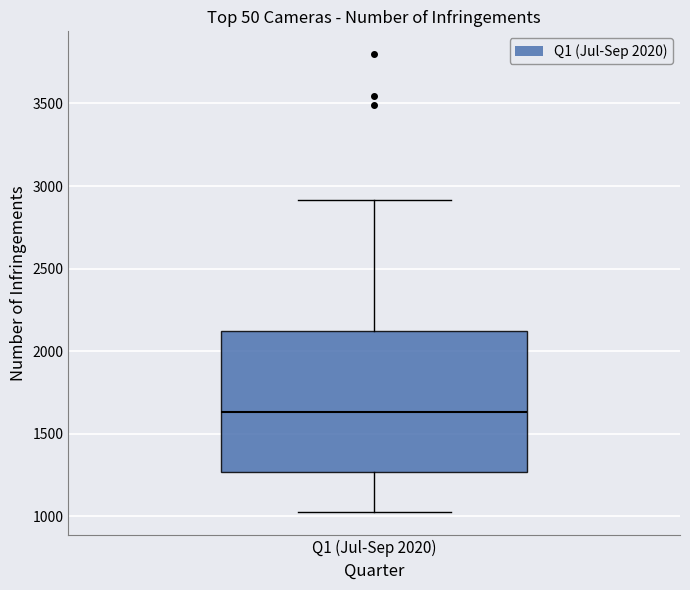

Where does the upper whisker of the box for Q1 (Jul-Sep 2020) end on the y-axis? The values are not printed on the chart, so give them approximately, as read against the axis.

2900